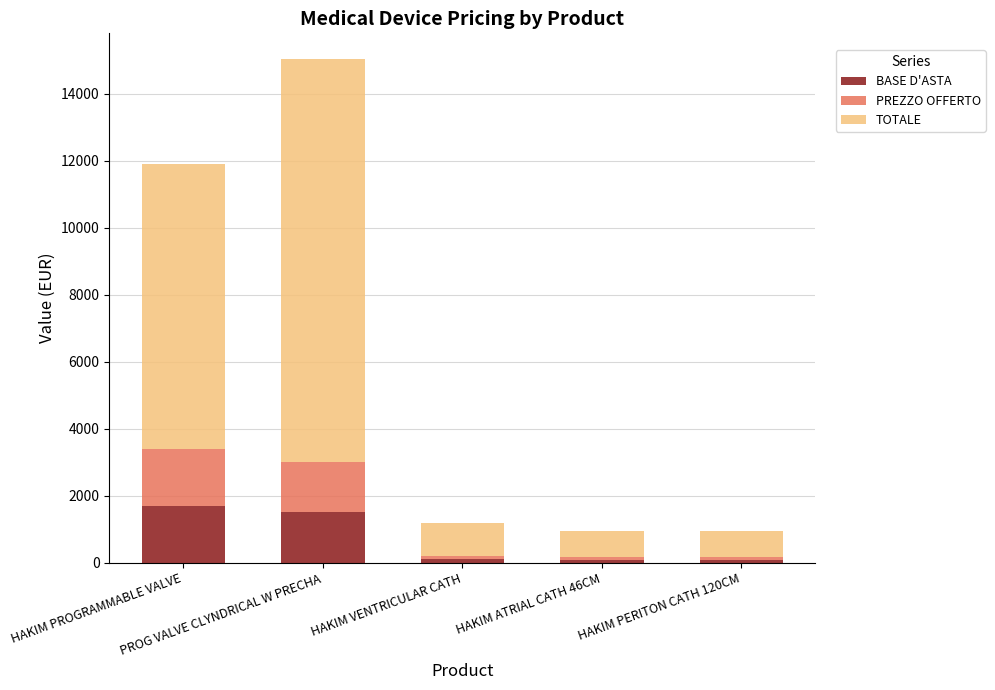

What is the highest value of the BASE D'ASTA series?

1700